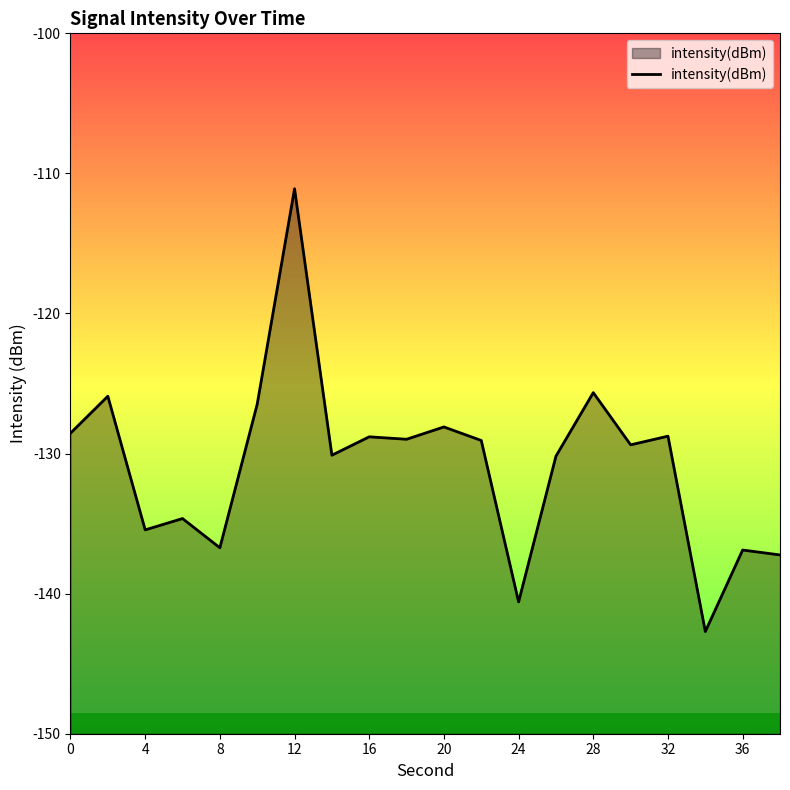

Where is the first local minimum?

4